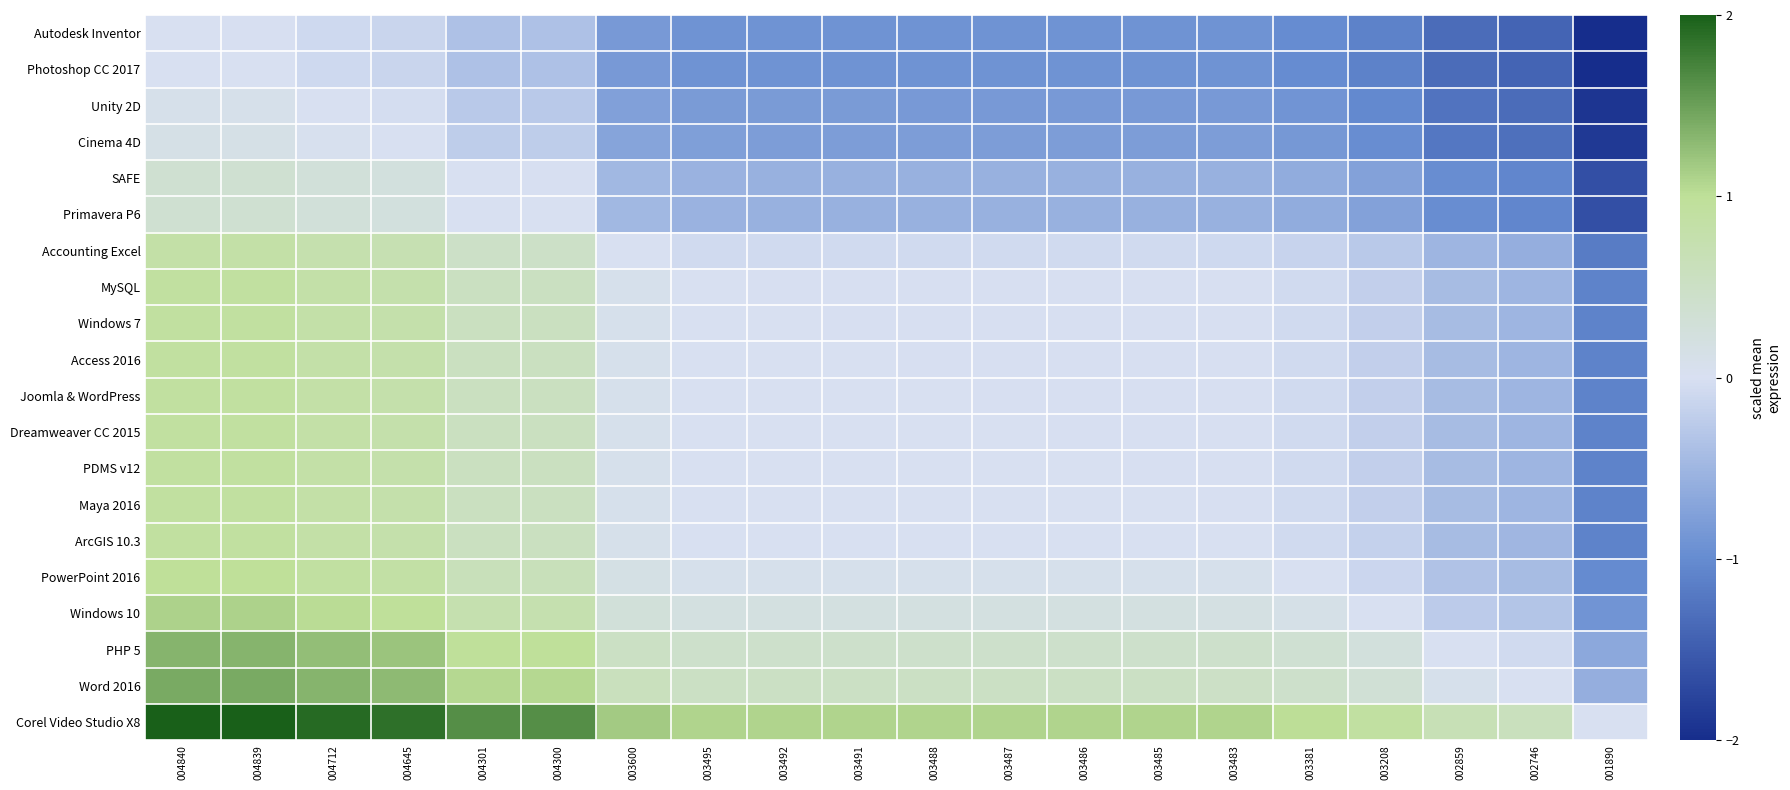

Which has a higher value, 004645 or 003491?

004645